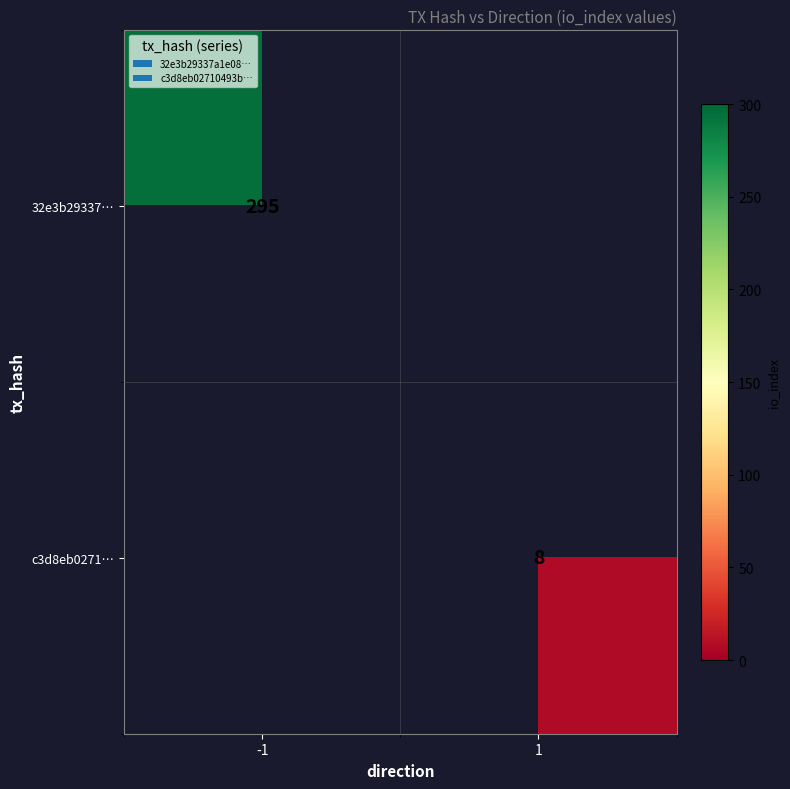

The 32e3b29337… series shows 295 at -1. True or false?

True